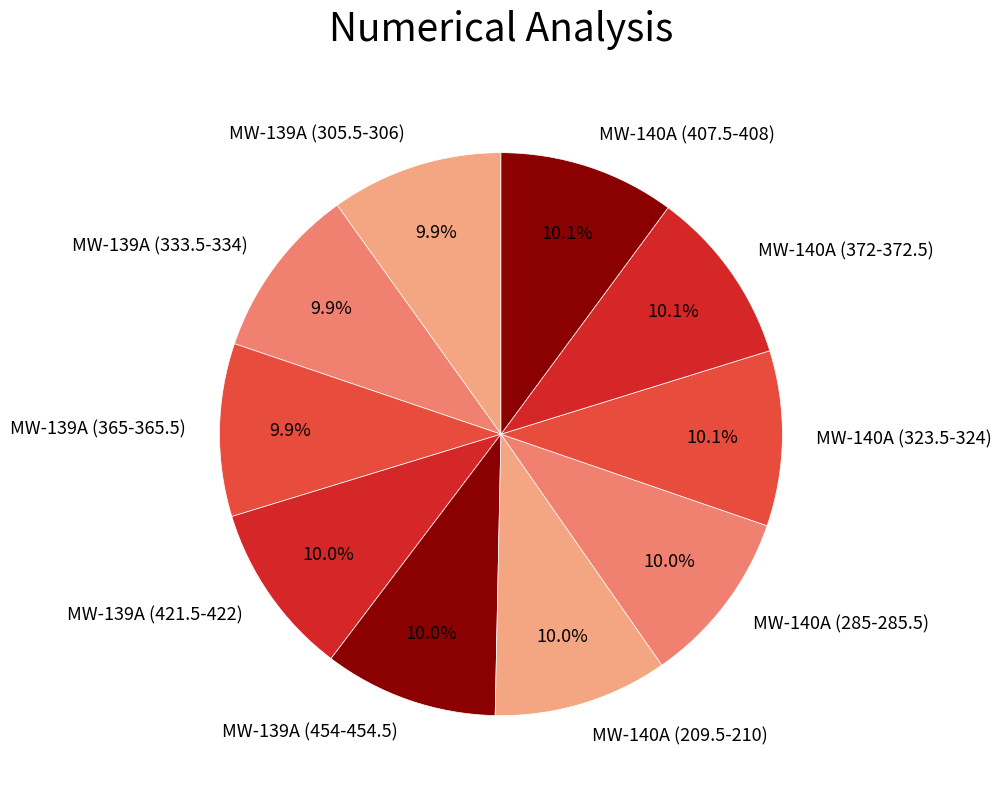

What is the total percentage of MW-139A (305.5-306) and MW-139A (365-365.5)?

19.8%